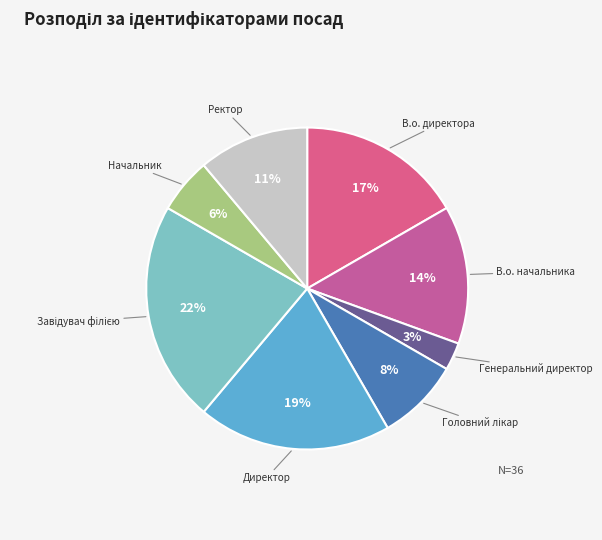

To the nearest percent, what is the average slice percentage?

12%